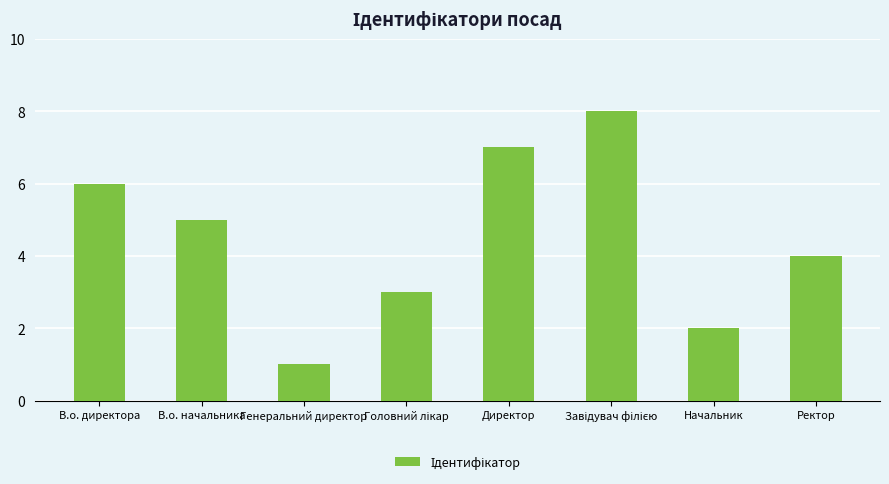

Count the number of data series in this chart.

1